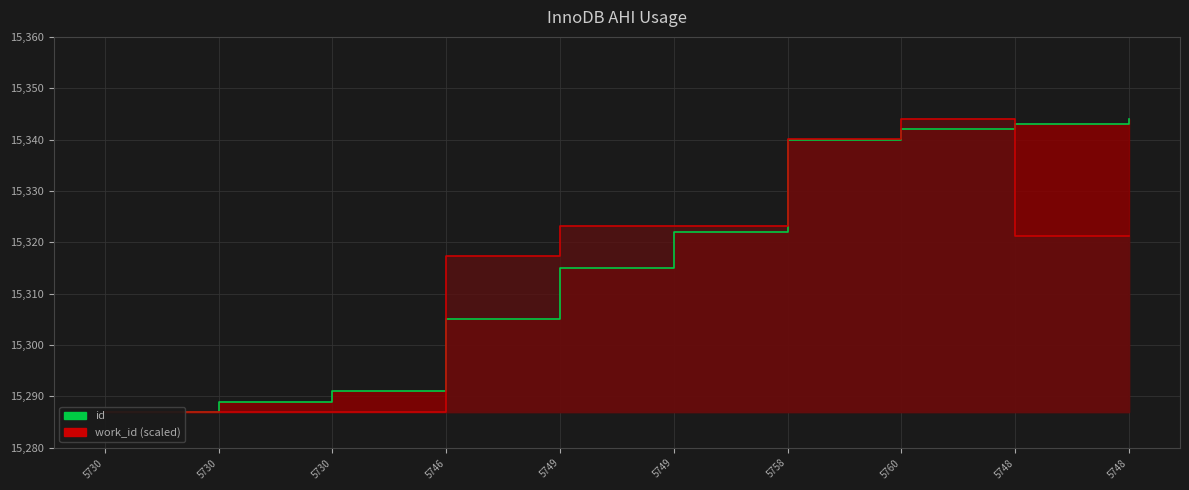

How many data points in work_id (scaled) are less than 15321?

4